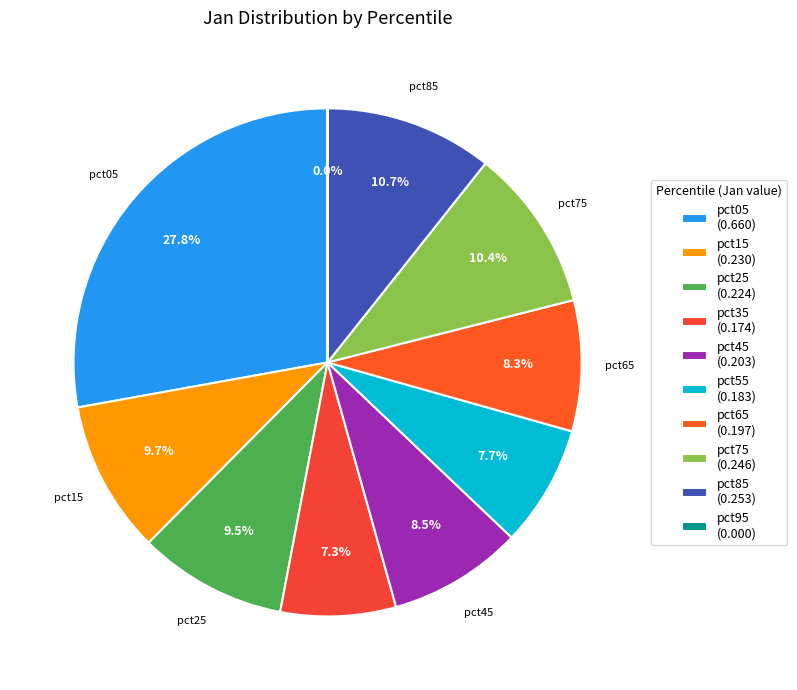

Which slice is the smallest?

pct95